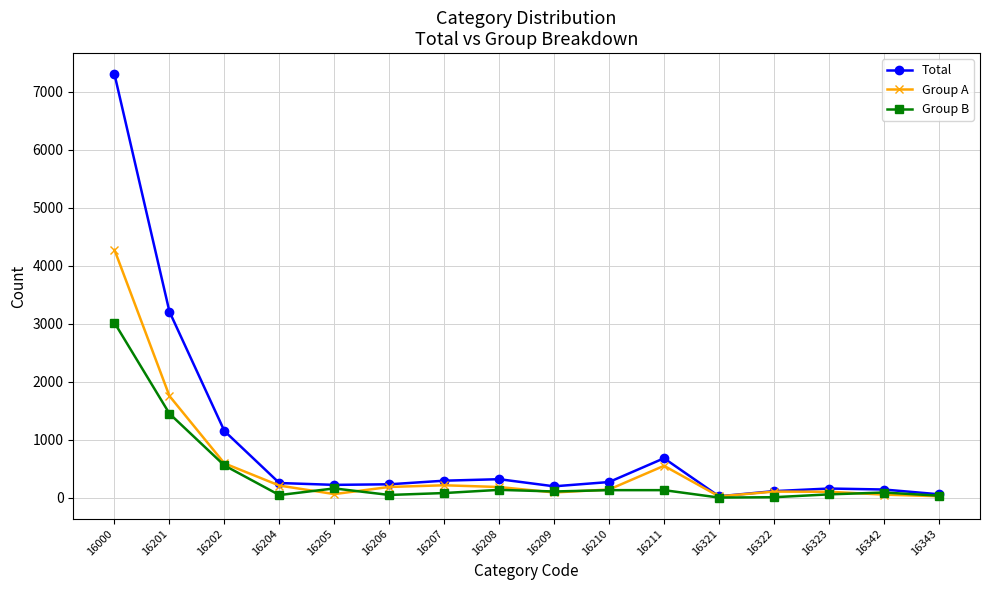

True or false: Group A and Group B cross at least once.

True